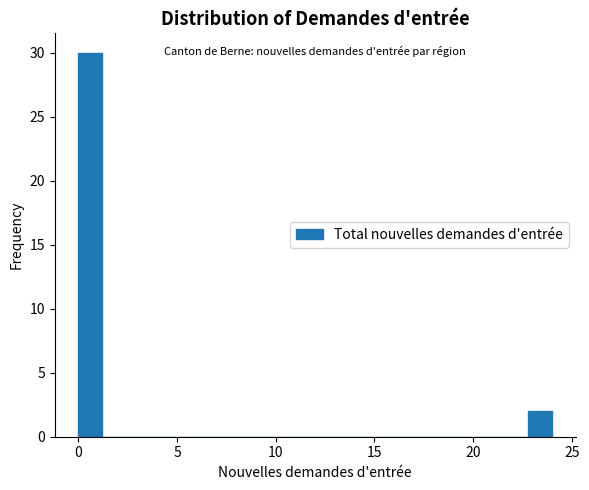

Read against the x-axis, roughly where is the centre of the tallest bar?

0.5